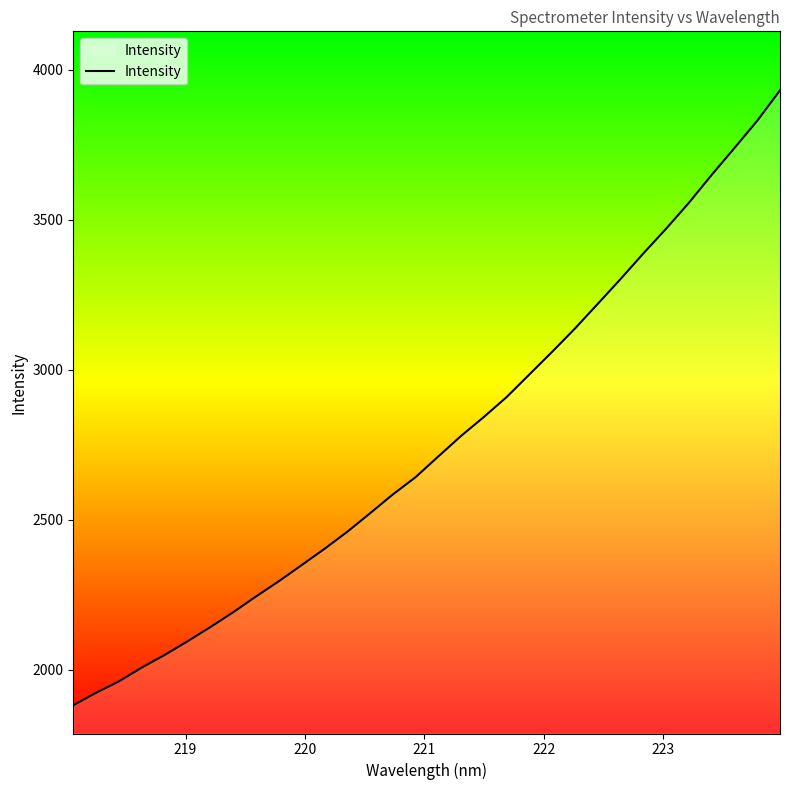

What is the difference between the maximum and minimum values?

2049.9